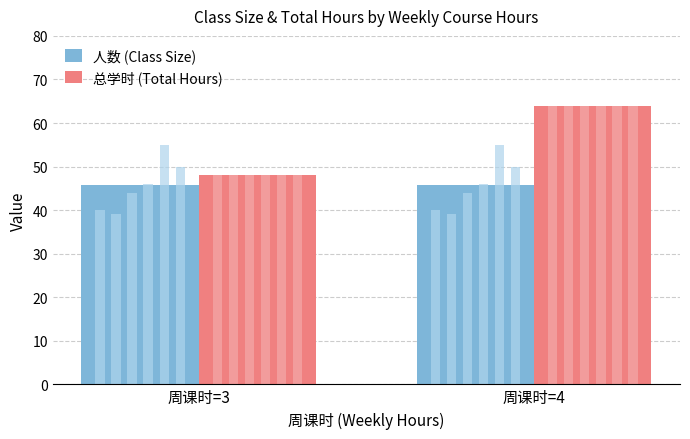

Which series has the largest total across all categories?

总学时 (Total Hours)